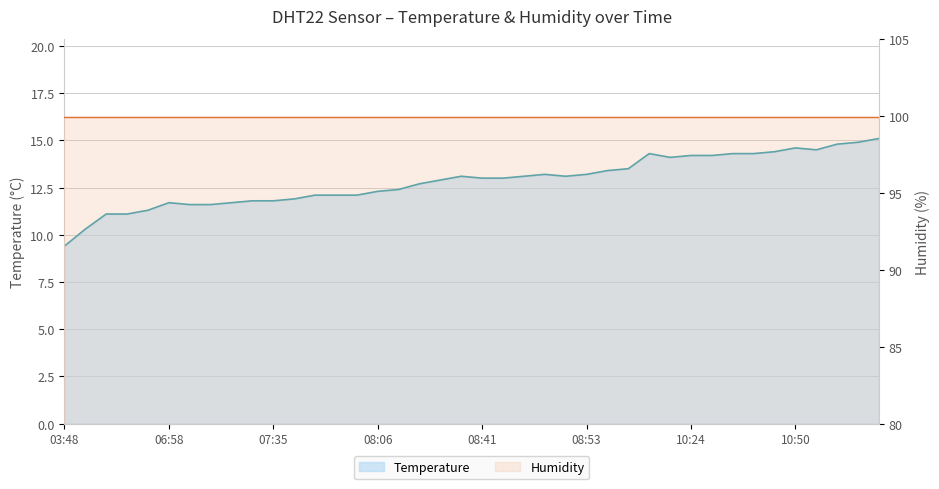

What is the minimum value shown in the chart?

9.4